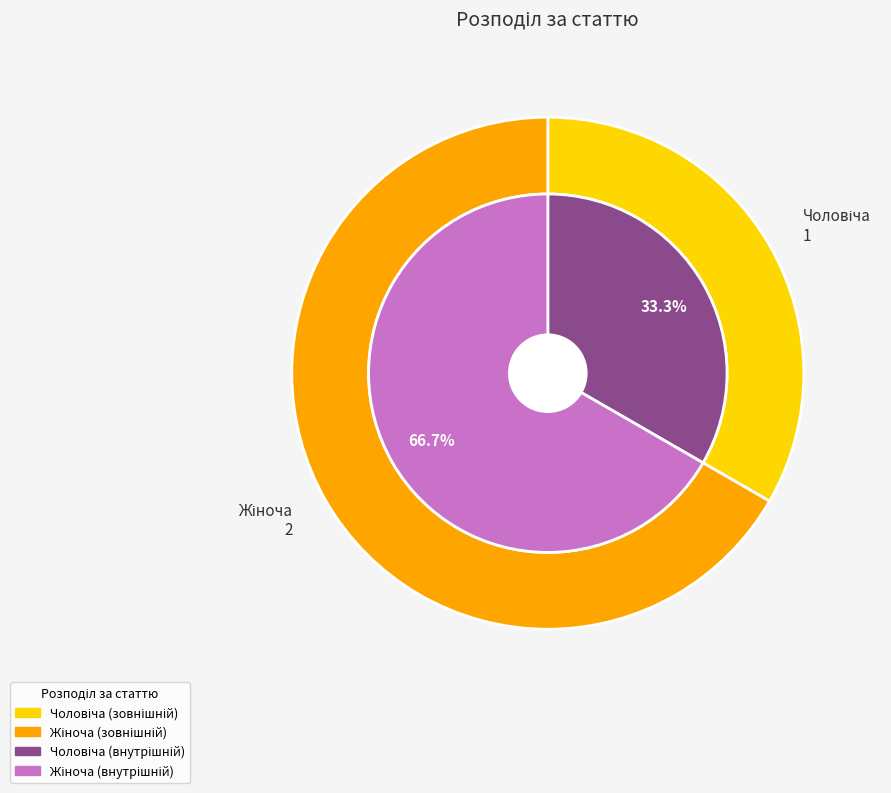

To the nearest percent, what is the combined percentage of Чоловіча and Жіноча?

100%